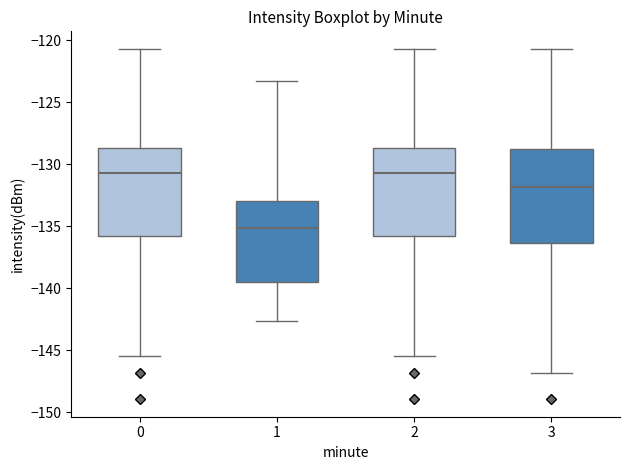

Which box's median line is the lowest?

1